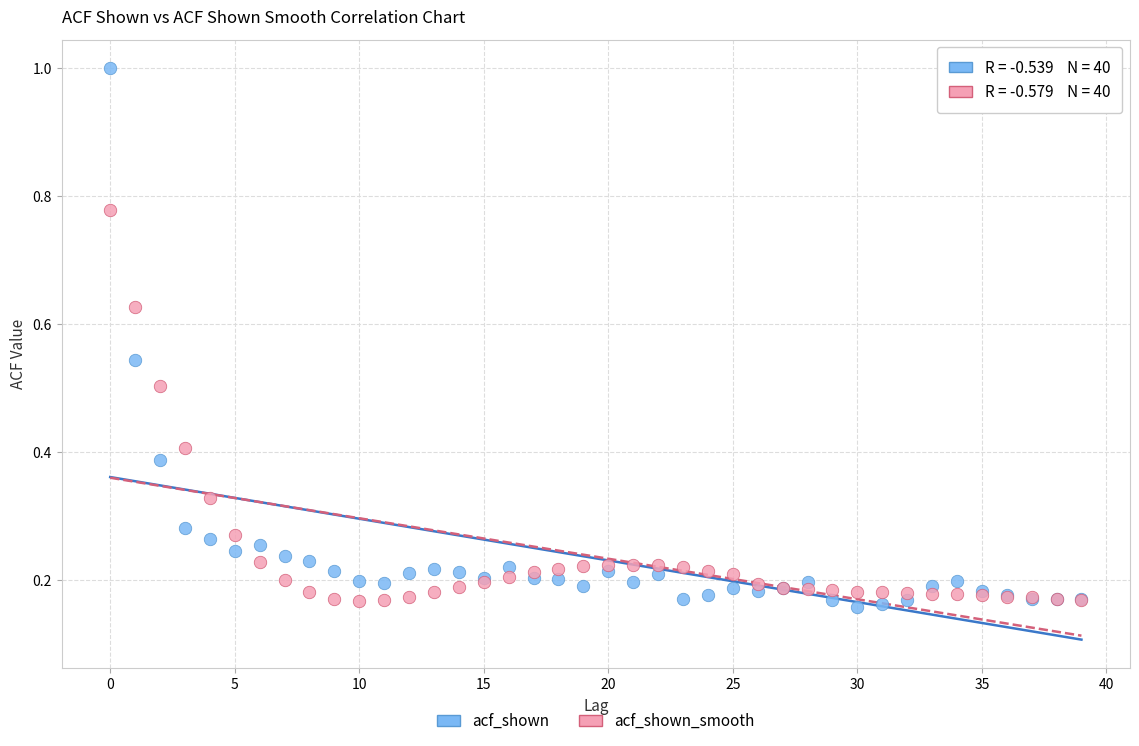

Which series reaches the maximum Y coordinate?

acf_shown